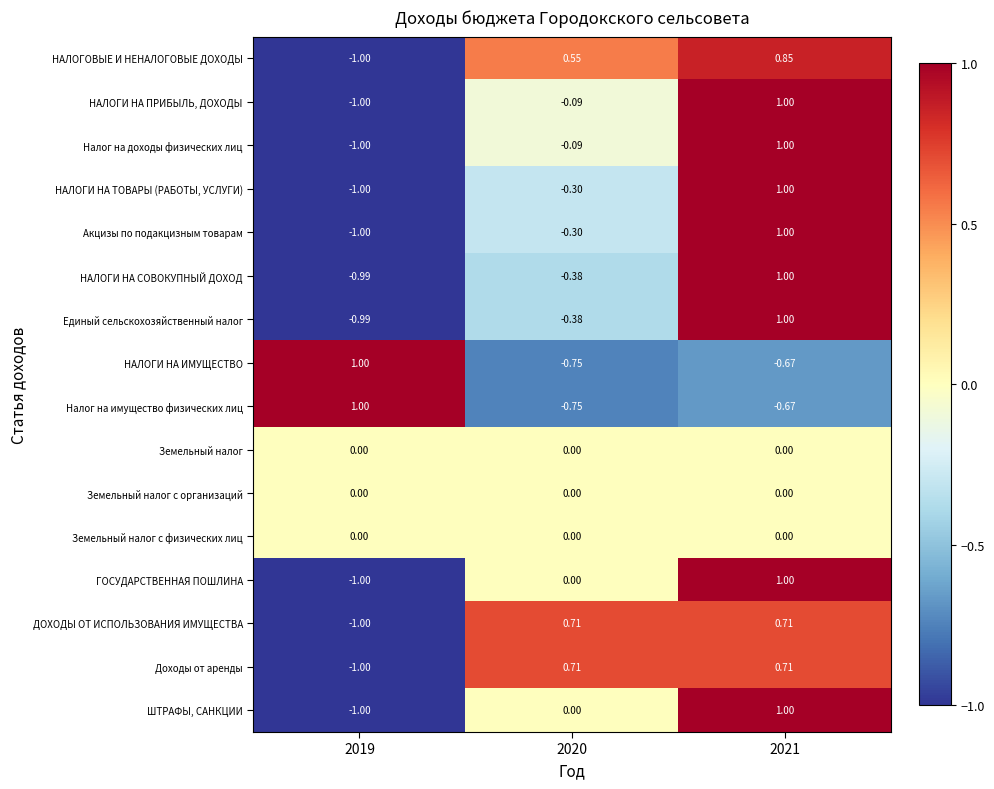

Is the value of Земельный налог at 2020 greater than the value of Доходы от аренды at 2021?

No